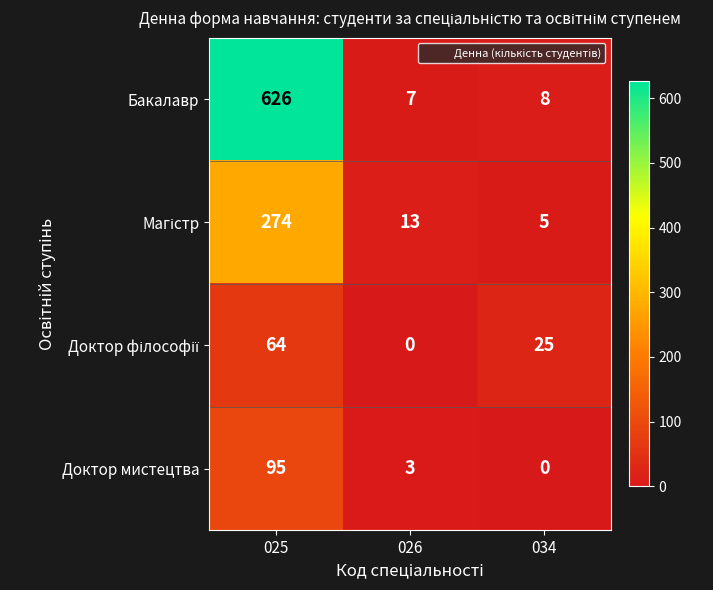

Between 025 and 034, which series saw the biggest shift?

Бакалавр